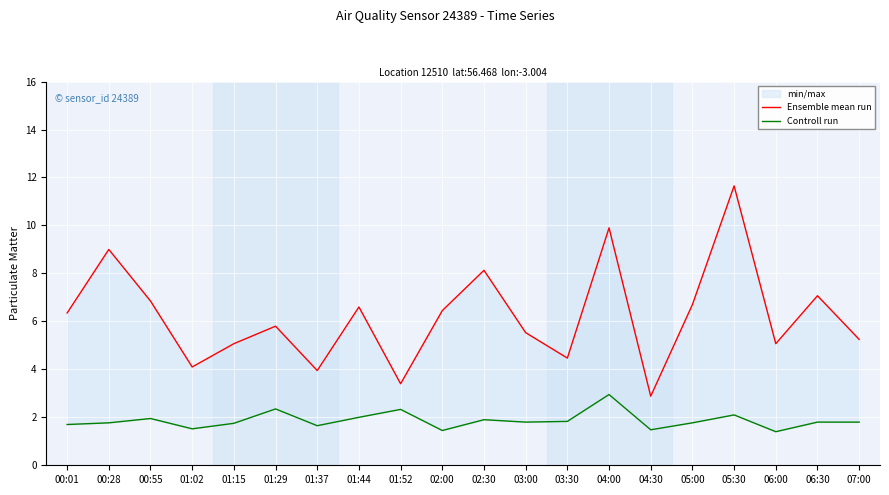

How many lines are shown in the chart?

2